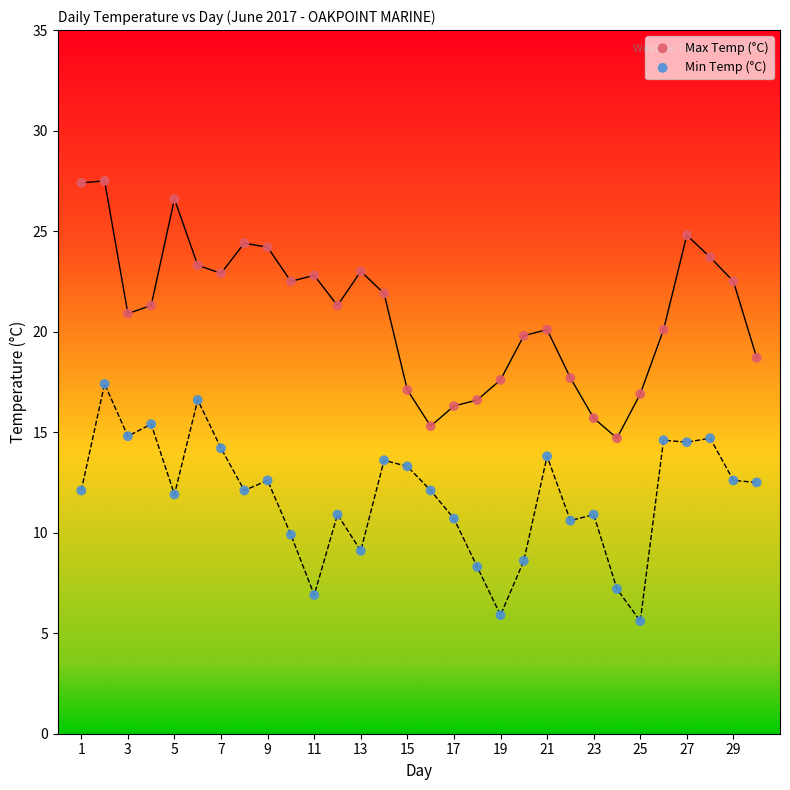

Across all data points, what is the range of X values (max minus min)?

29.0